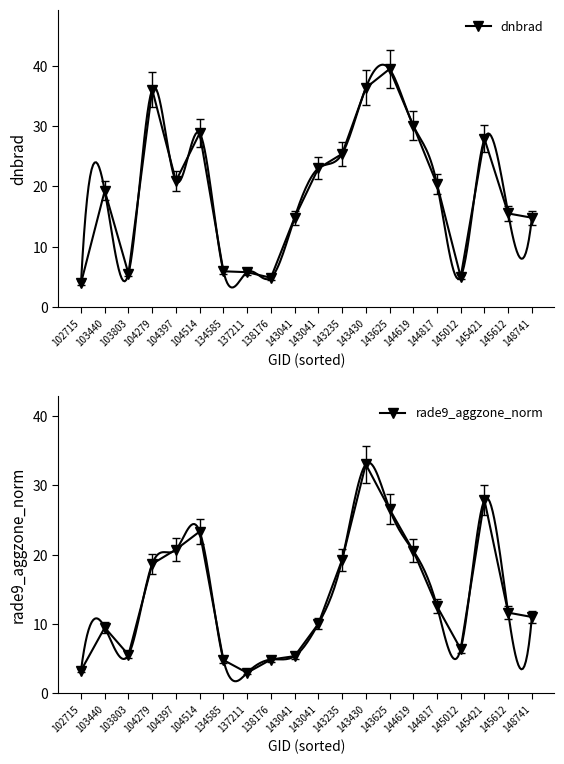

Between 102715 and 145421, which series saw the biggest shift?

rade9_aggzone_norm